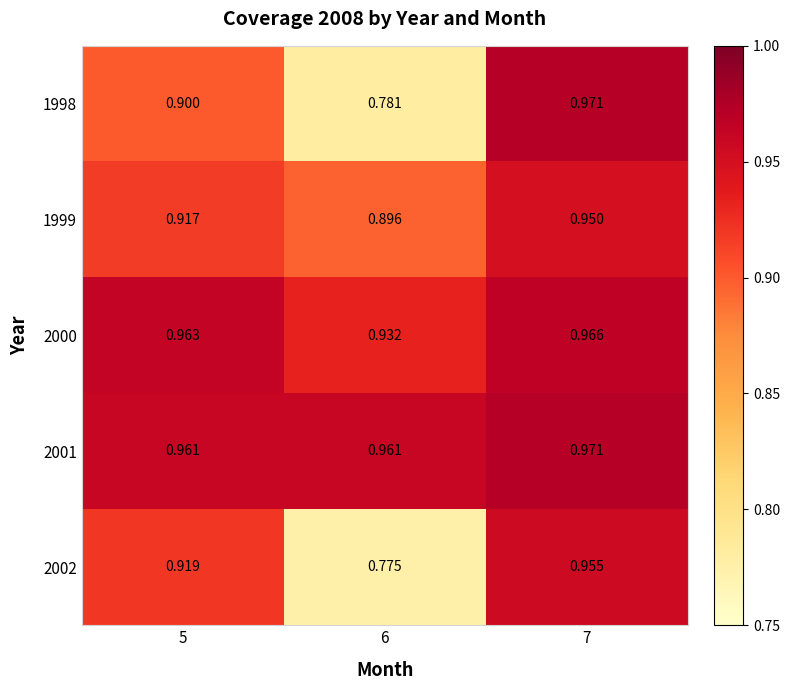

Is the value of 2001 at 7 greater than the value of 2000 at 7?

Yes